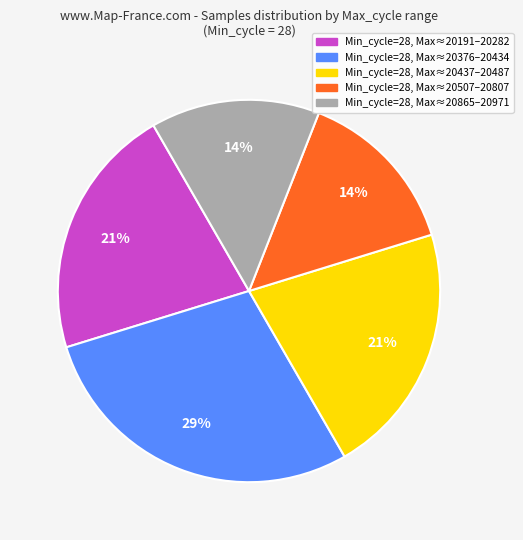

Is the sum of Min_cycle=28, Max≈20191–20282 and Min_cycle=28, Max≈20865–20971 greater than half?

No